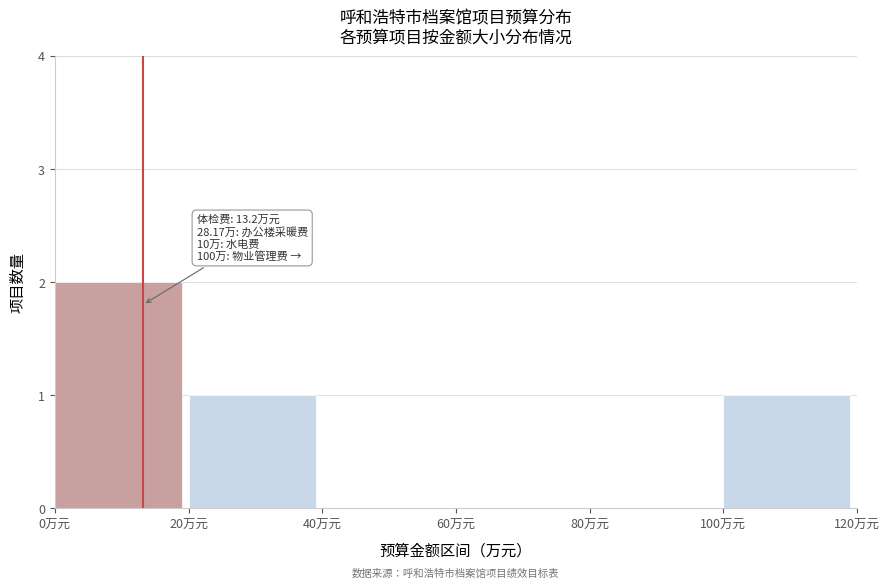

Which range on the x-axis has the tallest bar?

0 to 20